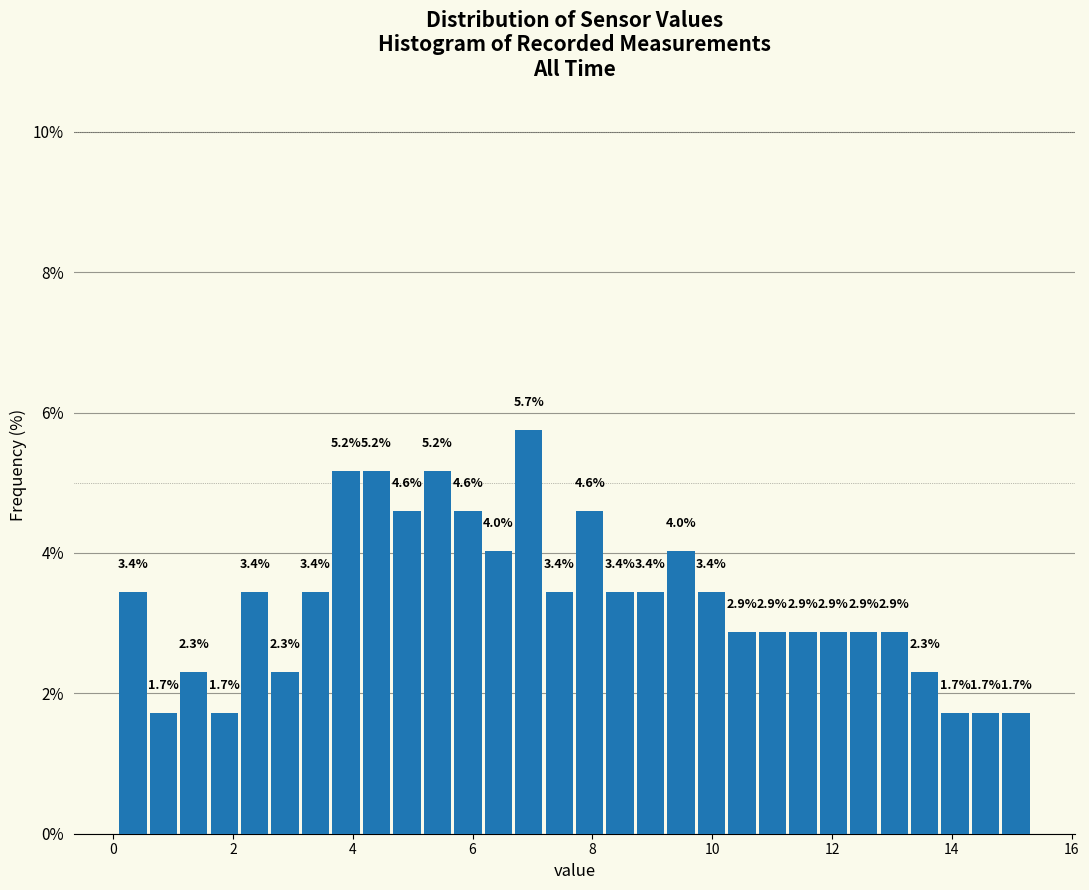

Read against the x-axis, roughly where is the centre of the tallest bar?

7.0